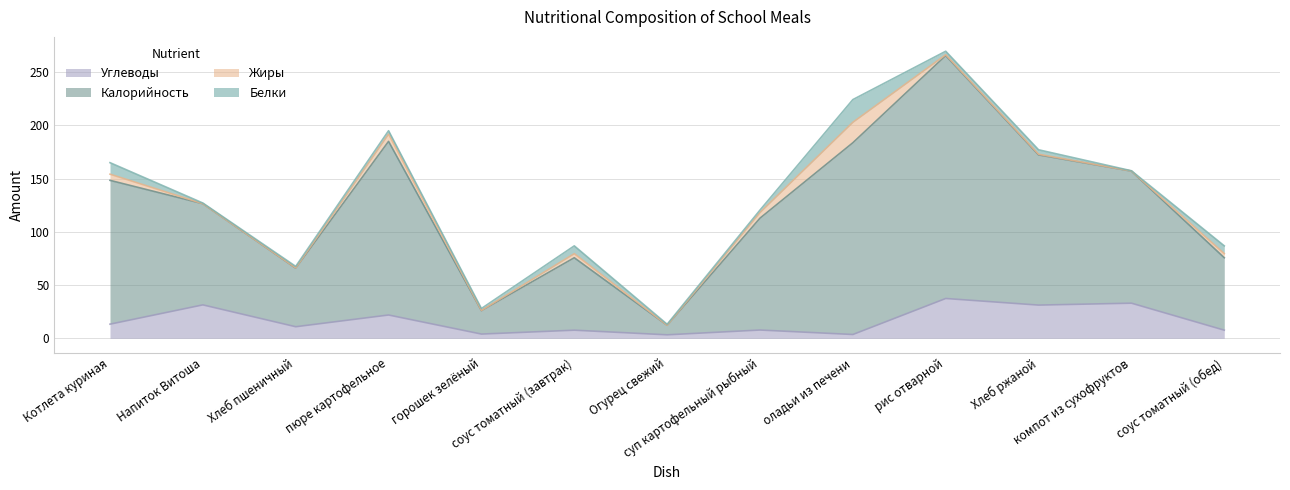

At which label does Углеводы reach its minimum?

Огурец свежий